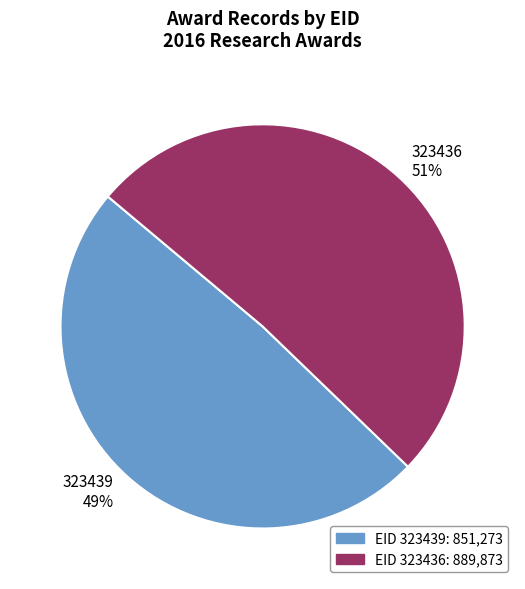

True or false: 323436 accounts for 51% of the total.

True